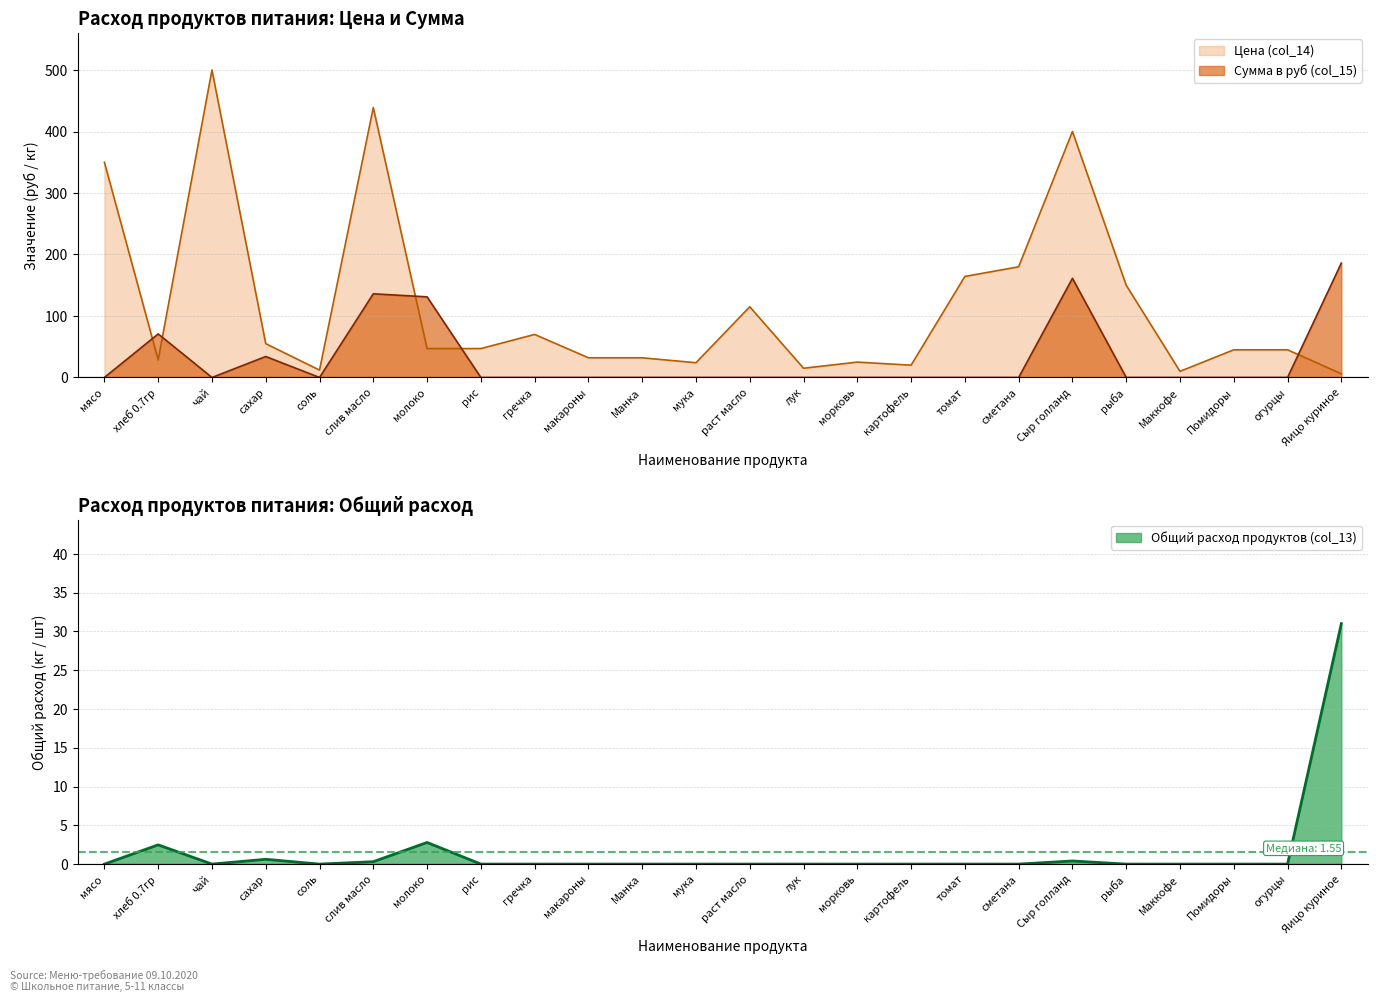

Which series changed the most between слив масло and морковь?

Цена (col_14)